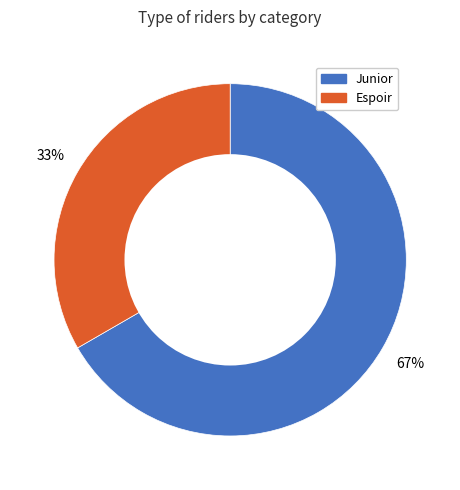

The Junior slice represents 79% of the pie. True or false?

False